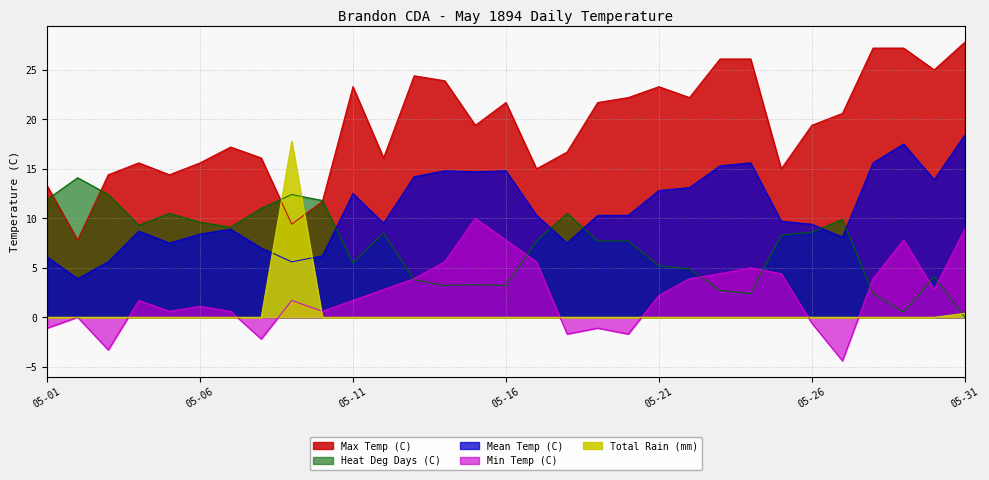

What is the smallest value displayed?

-4.4